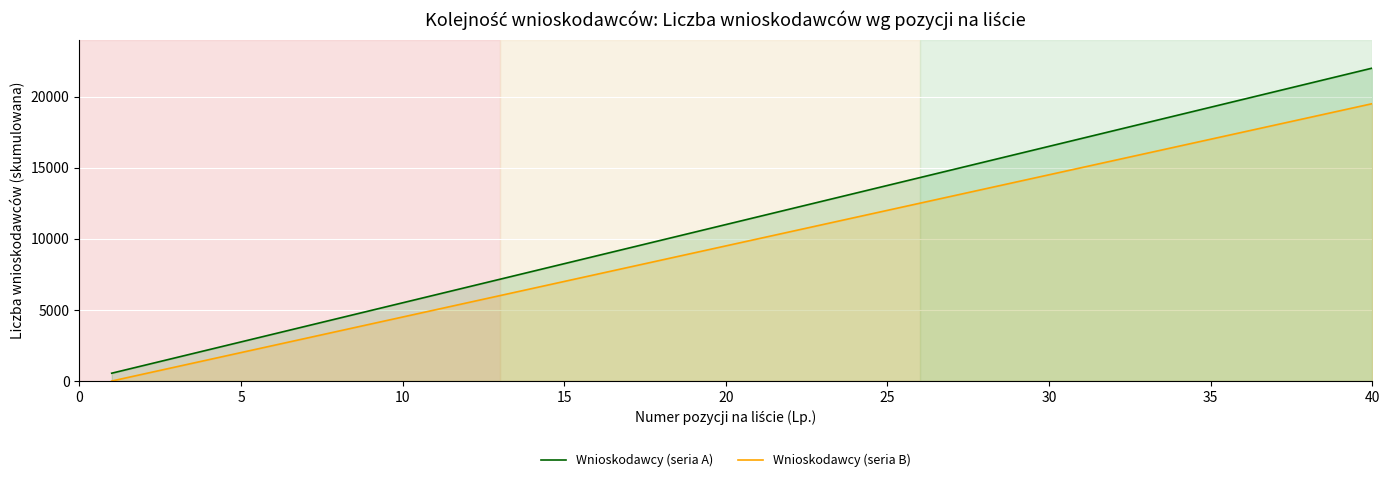

What are all the series names shown in the legend?

Wnioskodawcy (seria A), Wnioskodawcy (seria B)